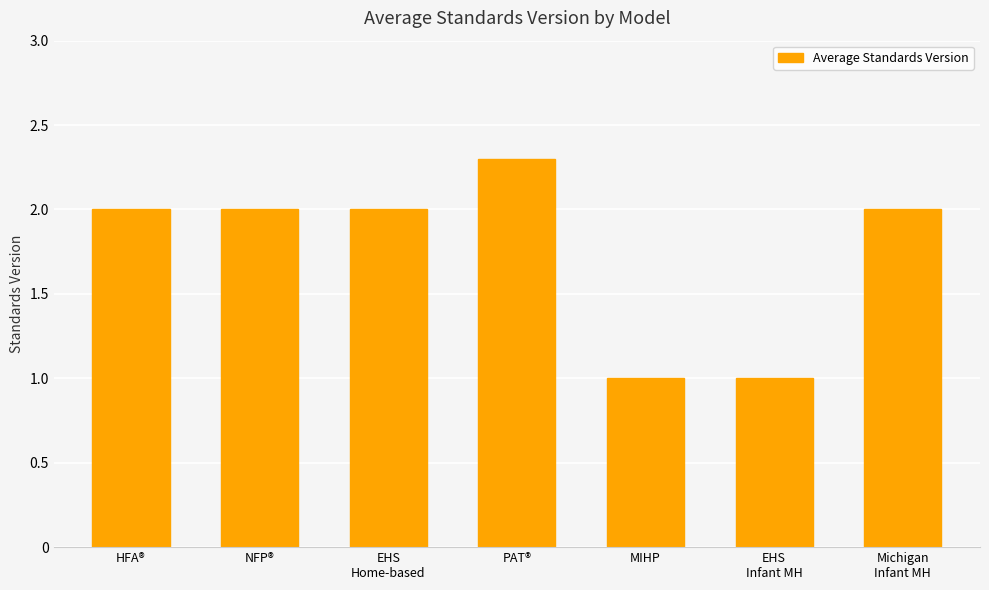

Reading right to left, what are all the values shown in this chart?

Michigan
Infant MH=2.0	EHS
Infant MH=1.0	MIHP=1.0	PAT®=2.3	EHS
Home-based=2.0	NFP®=2.0	HFA®=2.0